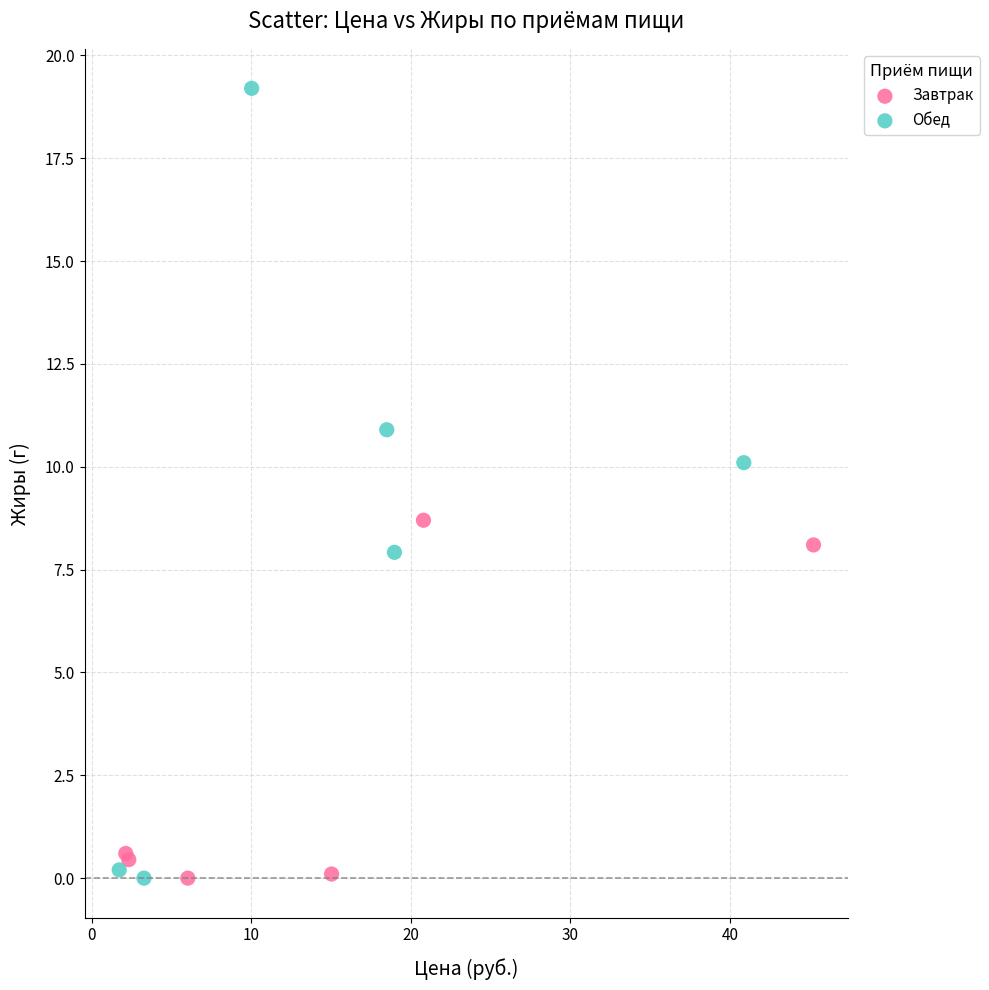

What are all the series names shown in the legend?

Завтрак, Обед